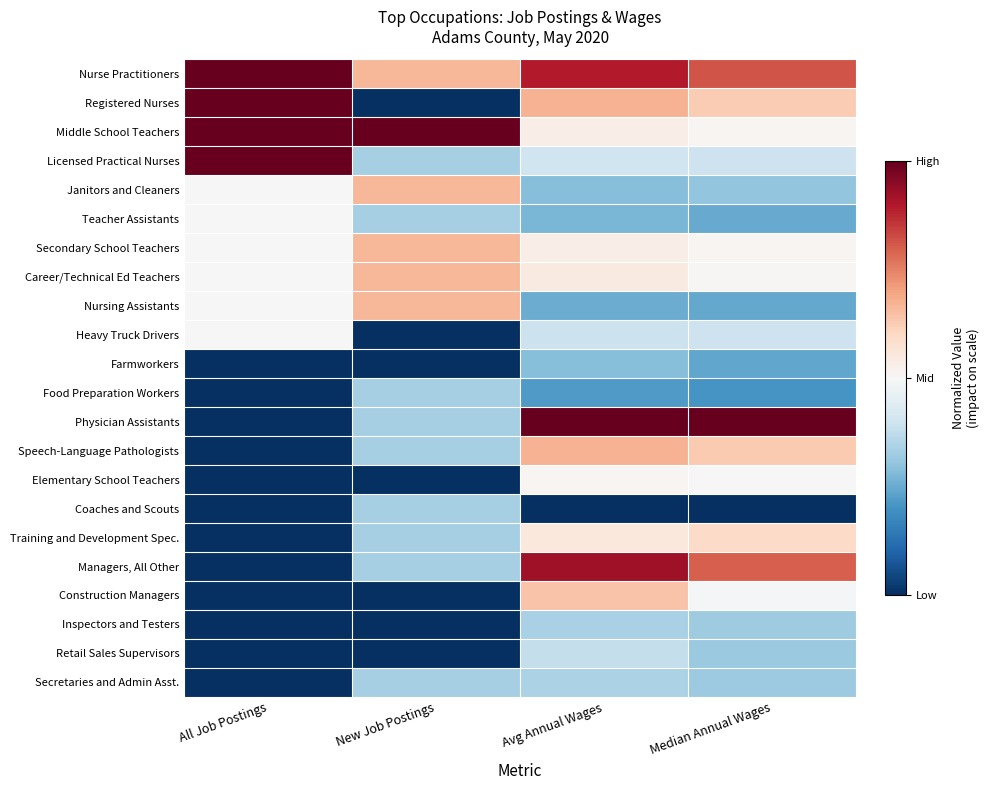

Reading left to right, extract all data points from this chart.

Nurse Practitioners: All Job Postings=1.0	New Job Postings=0.3	Avg Annual Wages=0.8	Median Annual Wages=0.6
Registered Nurses: All Job Postings=1.0	New Job Postings=-1.0	Avg Annual Wages=0.4	Median Annual Wages=0.3
Middle School Teachers: All Job Postings=1.0	New Job Postings=1.0	Avg Annual Wages=0.1	Median Annual Wages=0.0
Licensed Practical Nurses: All Job Postings=1.0	New Job Postings=-0.3	Avg Annual Wages=-0.2	Median Annual Wages=-0.2
Janitors and Cleaners: All Job Postings=0.0	New Job Postings=0.3	Avg Annual Wages=-0.4	Median Annual Wages=-0.4
Teacher Assistants: All Job Postings=0.0	New Job Postings=-0.3	Avg Annual Wages=-0.5	Median Annual Wages=-0.5
Secondary School Teachers: All Job Postings=0.0	New Job Postings=0.3	Avg Annual Wages=0.1	Median Annual Wages=0.0
Career/Technical Ed Teachers: All Job Postings=0.0	New Job Postings=0.3	Avg Annual Wages=0.1	Median Annual Wages=0.0
Nursing Assistants: All Job Postings=0.0	New Job Postings=0.3	Avg Annual Wages=-0.5	Median Annual Wages=-0.5
Heavy Truck Drivers: All Job Postings=0.0	New Job Postings=-1.0	Avg Annual Wages=-0.2	Median Annual Wages=-0.2
Farmworkers: All Job Postings=-1.0	New Job Postings=-1.0	Avg Annual Wages=-0.4	Median Annual Wages=-0.5
Food Preparation Workers: All Job Postings=-1.0	New Job Postings=-0.3	Avg Annual Wages=-0.6	Median Annual Wages=-0.6
Physician Assistants: All Job Postings=-1.0	New Job Postings=-0.3	Avg Annual Wages=1.0	Median Annual Wages=1.0
Speech-Language Pathologists: All Job Postings=-1.0	New Job Postings=-0.3	Avg Annual Wages=0.3	Median Annual Wages=0.3
Elementary School Teachers: All Job Postings=-1.0	New Job Postings=-1.0	Avg Annual Wages=0.0	Median Annual Wages=0.0
Coaches and Scouts: All Job Postings=-1.0	New Job Postings=-0.3	Avg Annual Wages=-1.0	Median Annual Wages=-1.0
Training and Development Spec.: All Job Postings=-1.0	New Job Postings=-0.3	Avg Annual Wages=0.1	Median Annual Wages=0.2
Managers, All Other: All Job Postings=-1.0	New Job Postings=-0.3	Avg Annual Wages=0.8	Median Annual Wages=0.6
Construction Managers: All Job Postings=-1.0	New Job Postings=-1.0	Avg Annual Wages=0.3	Median Annual Wages=-0.0
Inspectors and Testers: All Job Postings=-1.0	New Job Postings=-1.0	Avg Annual Wages=-0.3	Median Annual Wages=-0.4
Retail Sales Supervisors: All Job Postings=-1.0	New Job Postings=-1.0	Avg Annual Wages=-0.2	Median Annual Wages=-0.4
Secretaries and Admin Asst.: All Job Postings=-1.0	New Job Postings=-0.3	Avg Annual Wages=-0.3	Median Annual Wages=-0.4